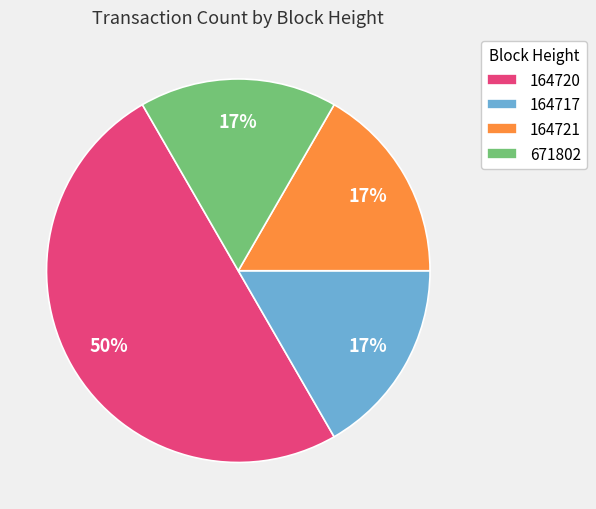

Is 164717 the majority of the pie?

No